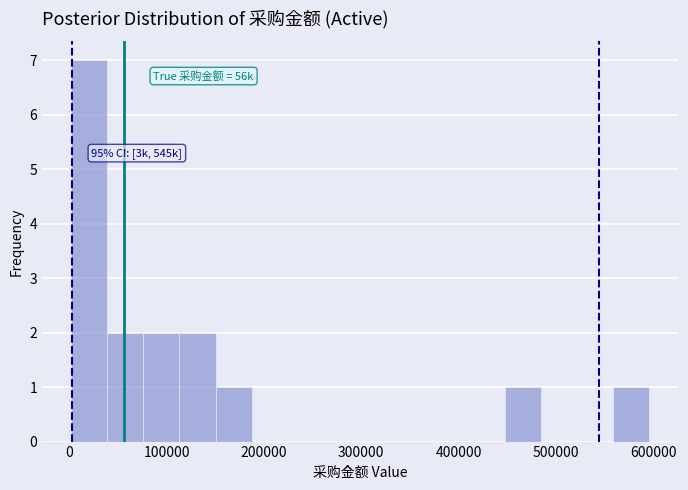

Read against the x-axis, roughly where is the centre of the tallest bar?

20000